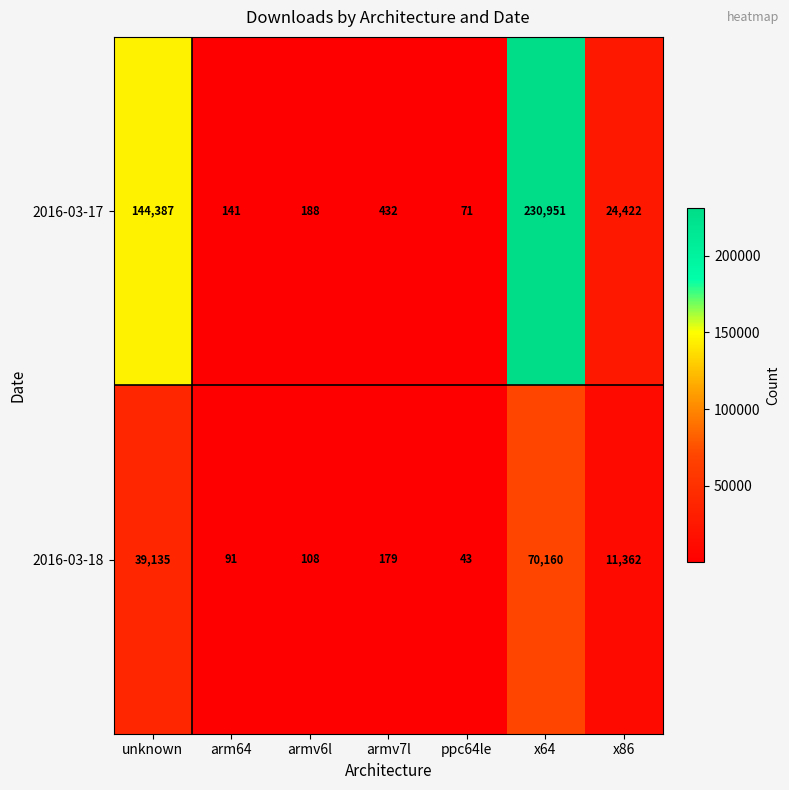

List the series in order of their peak value, highest first.

2016-03-17, 2016-03-18